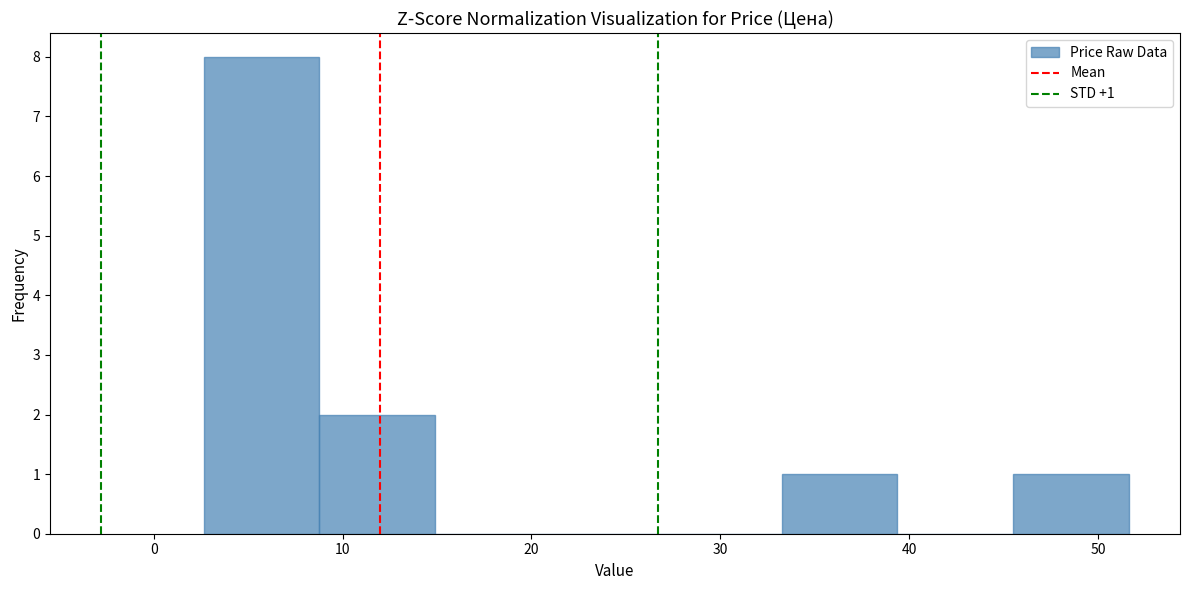

Which range on the x-axis has the tallest bar?

3 to 9